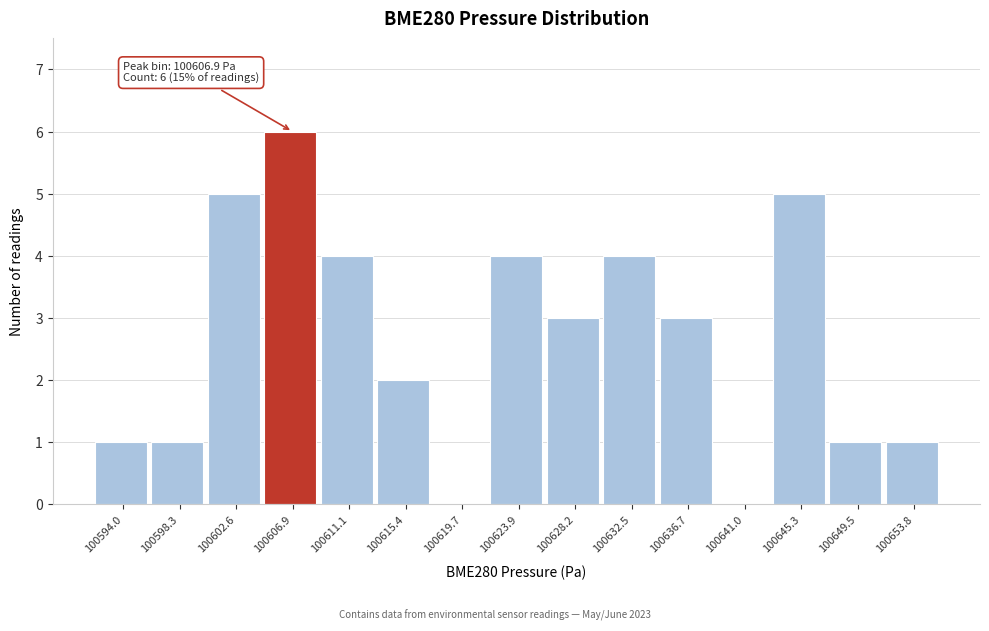

Which range on the x-axis has the tallest bar?

100604.5 to 100609.0